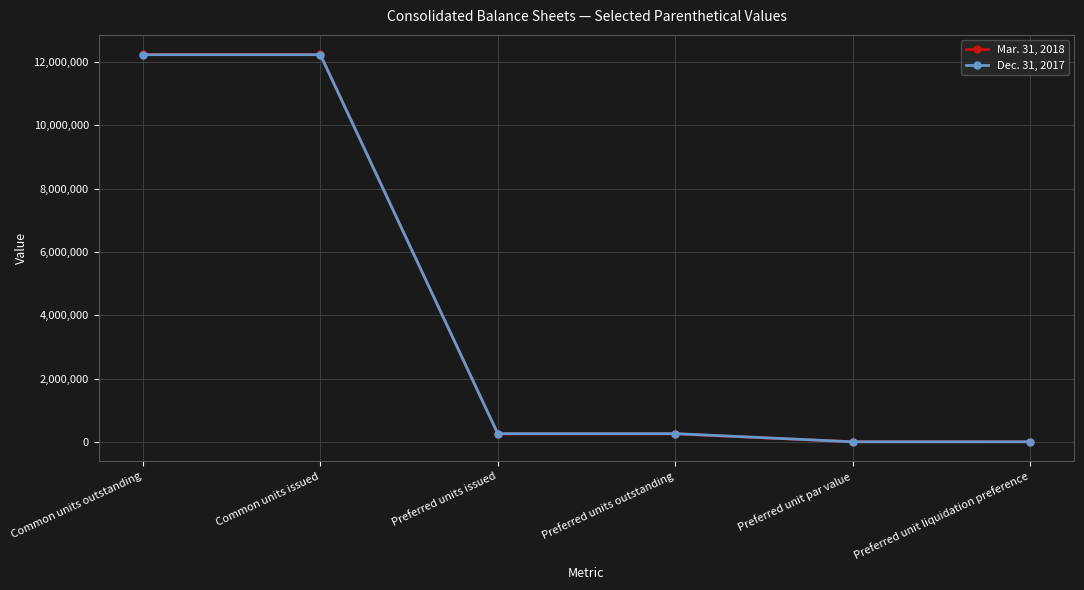

True or false: Mar. 31, 2018 has more than 2 points higher than both neighbors.

False